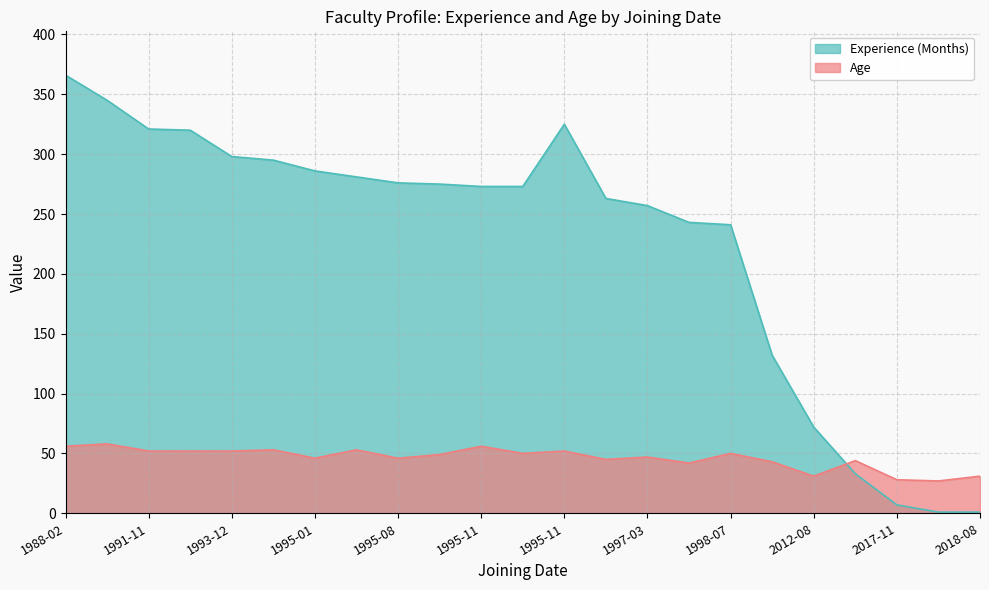

What is the sum of the Experience (Months) values at 1995-11-22 and 2007-07-17?

405